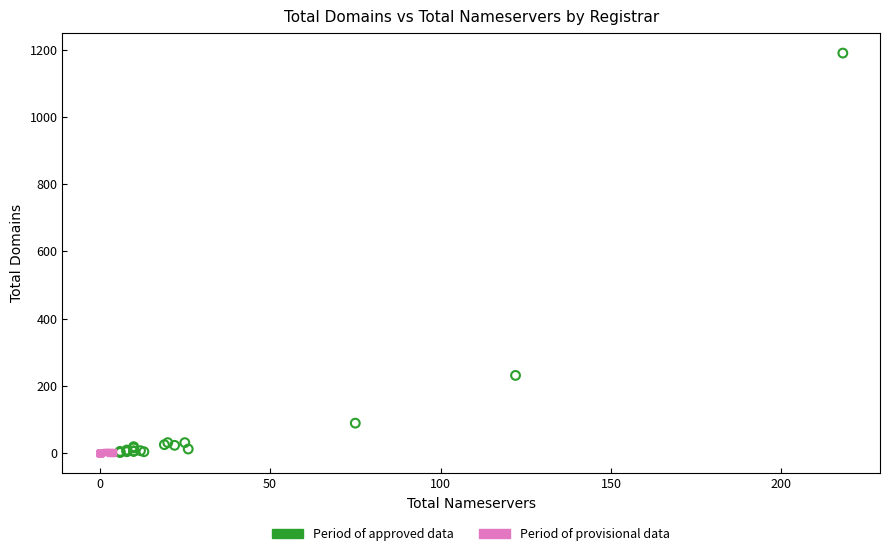

Which series reaches the maximum Y coordinate?

Period of approved data